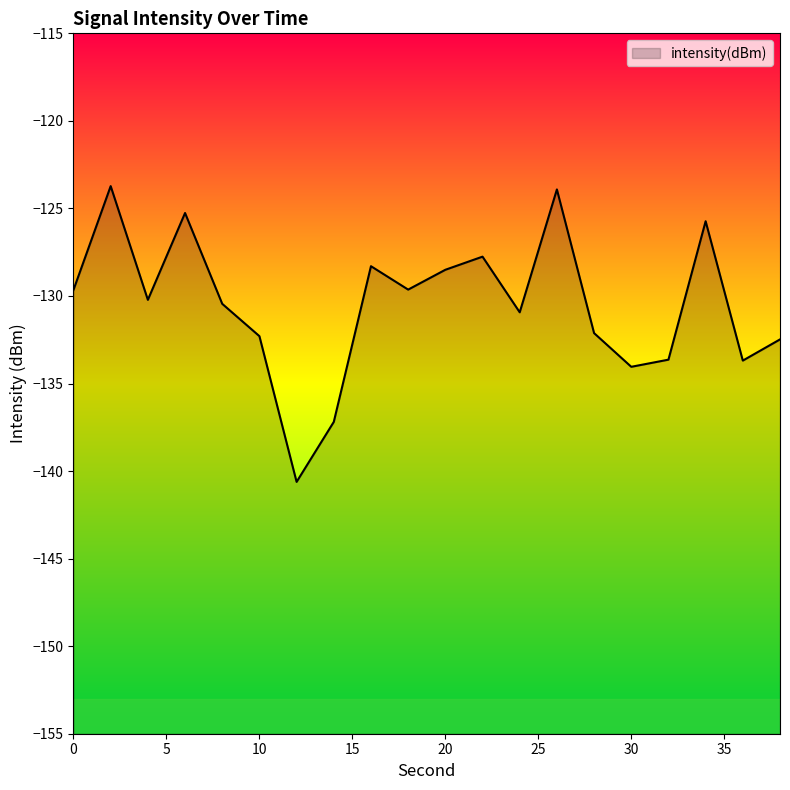

What is the approximate value at 8?

-130.4